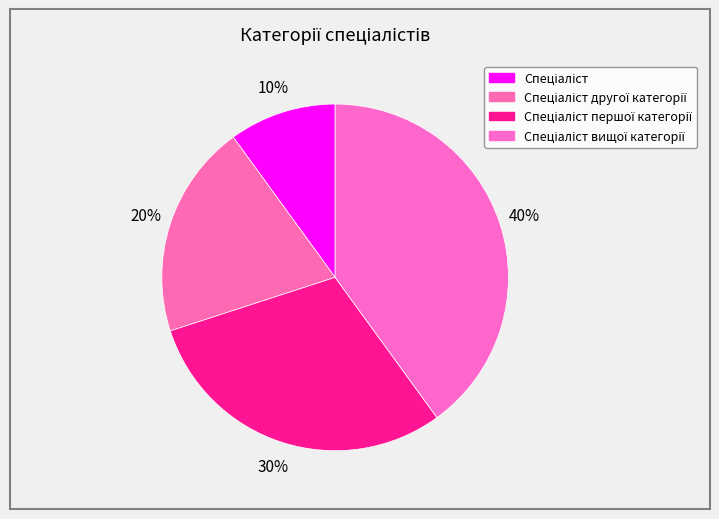

Rank the categories by value from lowest to highest.

Спеціаліст, Спеціаліст другої категорії, Спеціаліст першої категорії, Спеціаліст вищої категорії